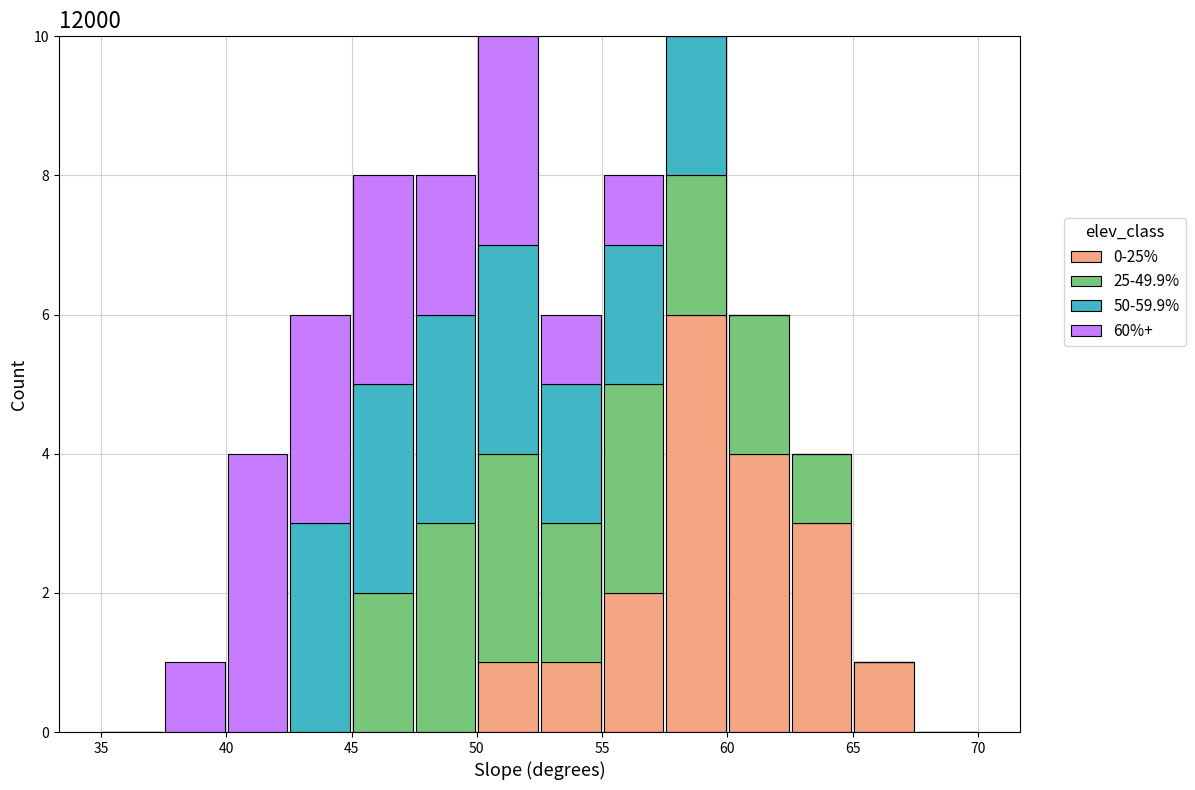

Reading left to right, transcribe this chart: for each stacked bar, give the range it covers on the x-axis and its total height. The values are not printed on the chart, so give them approximately, as read against the axis.

35.0 to 37.5: 0
37.5 to 40.0: 1
40.0 to 42.5: 4
42.5 to 45.0: 6
45.0 to 47.5: 8
47.5 to 50.0: 8
50.0 to 52.5: 10
52.5 to 55.0: 6
55.0 to 57.5: 8
57.5 to 60.0: 10
60.0 to 62.5: 6
62.5 to 65.0: 4
65.0 to 67.5: 1
67.5 to 70.0: 0